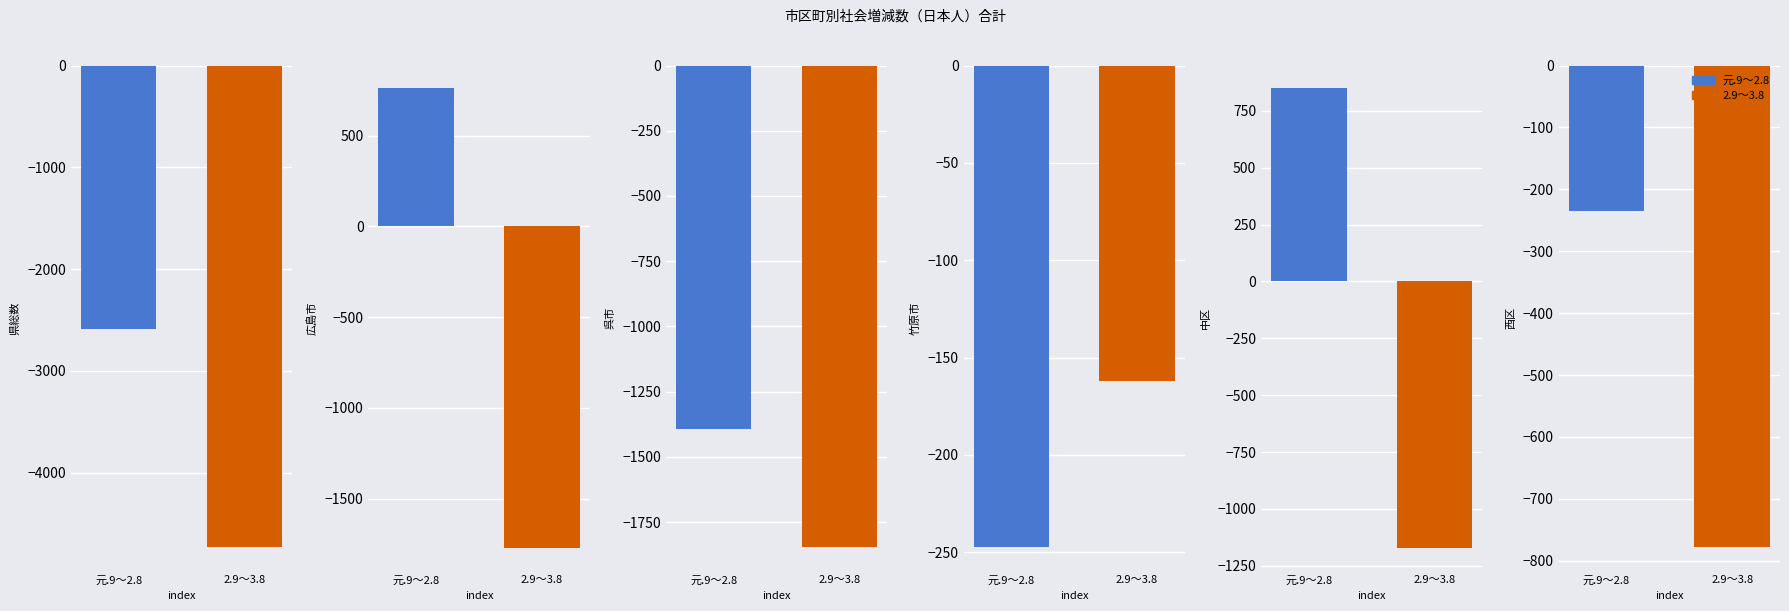

Between 広島市 and 西区, which series saw the biggest shift?

元.9～2.8